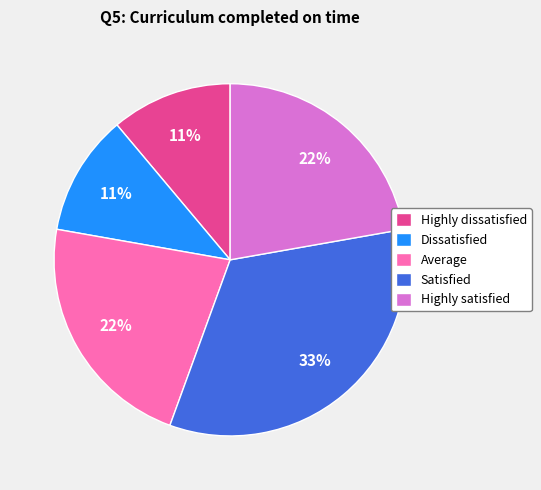

Is the sum of Average and Dissatisfied greater than half?

No